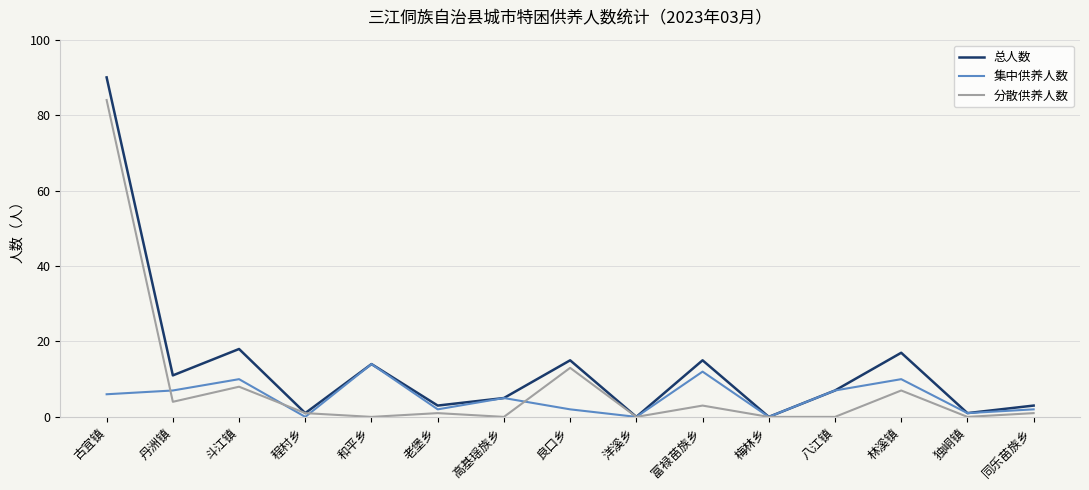

At which label is 分散供养人数 closest to 42?

良口乡